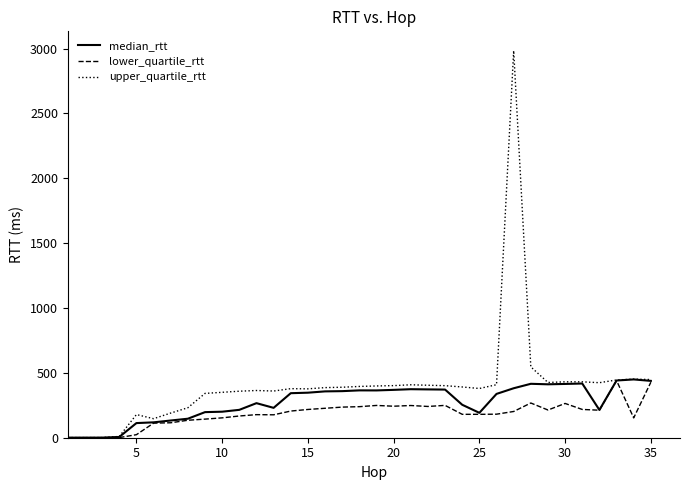

What is the difference between the second highest and minimum values in the upper_quartile_rtt series?

545.5